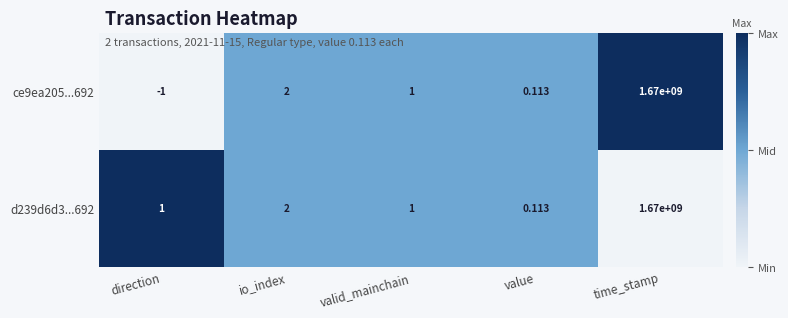

What is the total value across all series at time_stamp?

3340000000.0